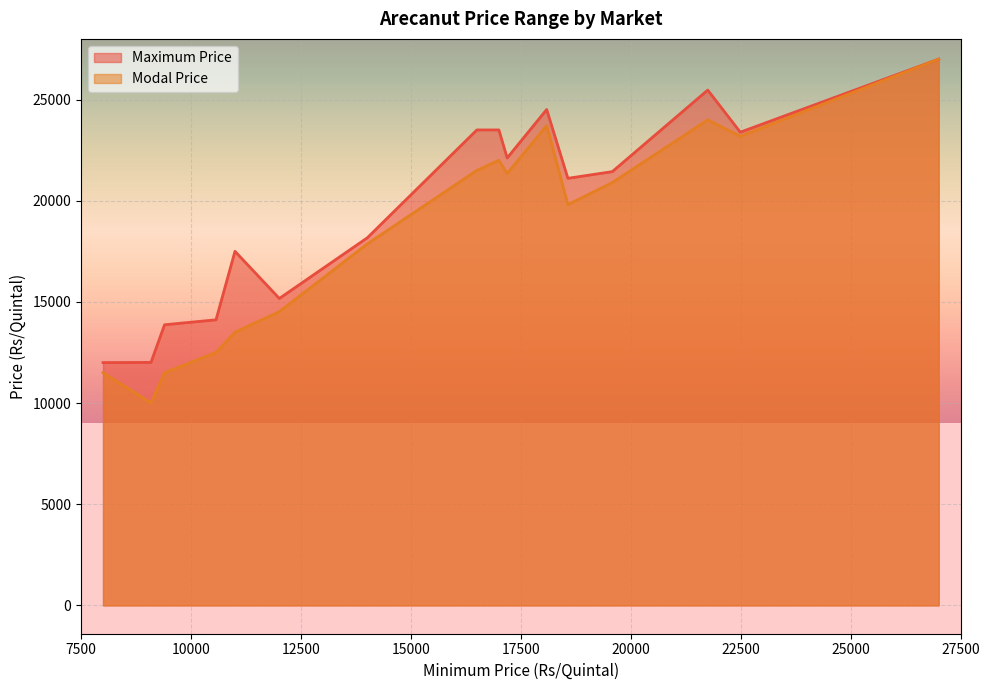

How many interior local peaks does the Maximum Price series have?

5